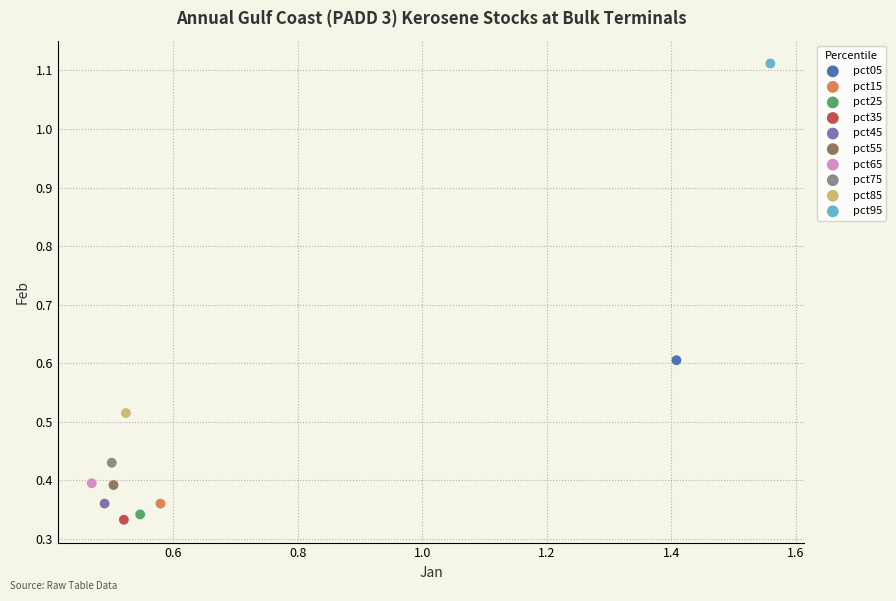

Which series contains the highest Y value?

pct95